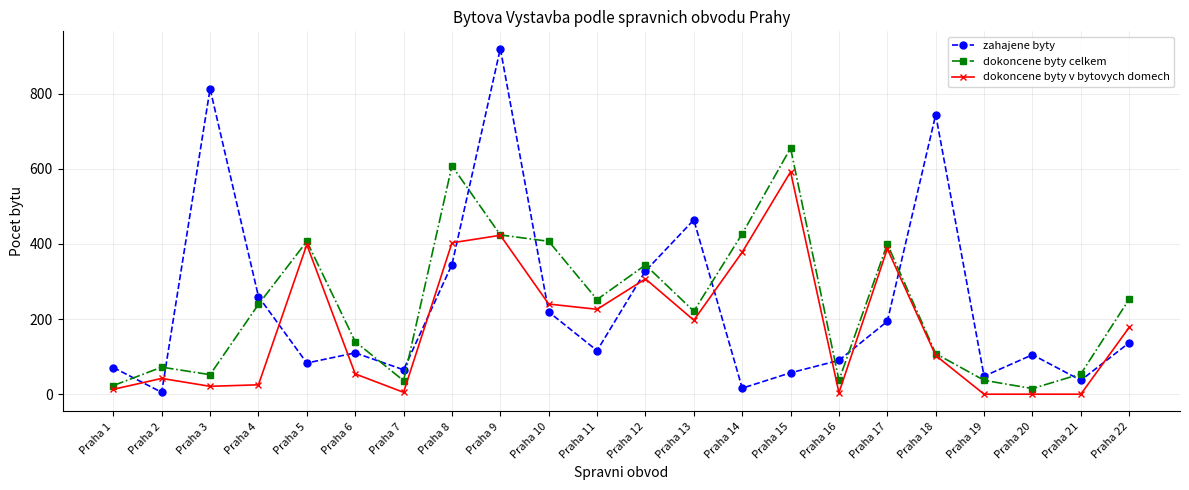

What is the difference between the maximum and minimum values in the zahajene byty series?

915